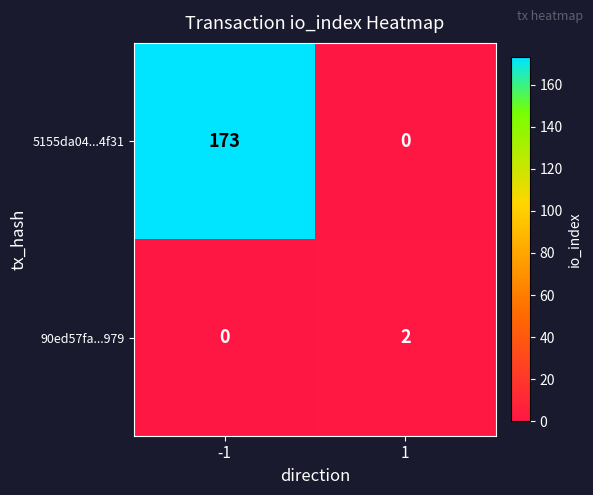

Which series has the largest range (max minus min)?

5155da04...4f31